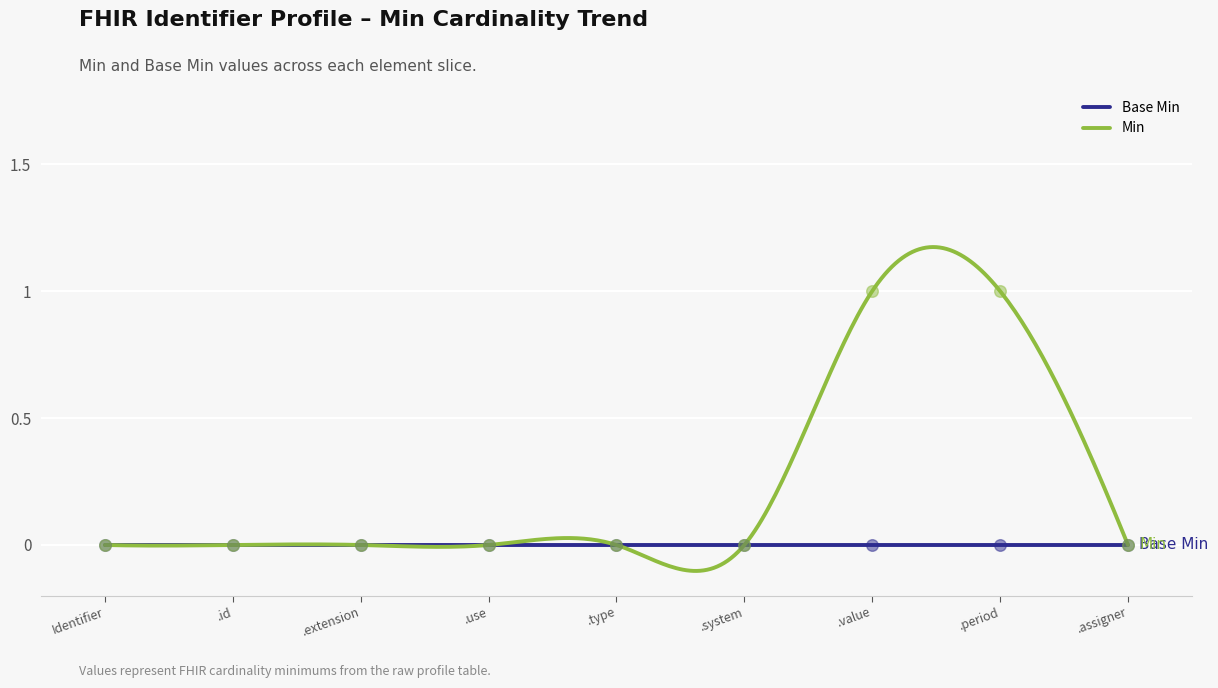

What is the change in value from Identifier to .value?

+1